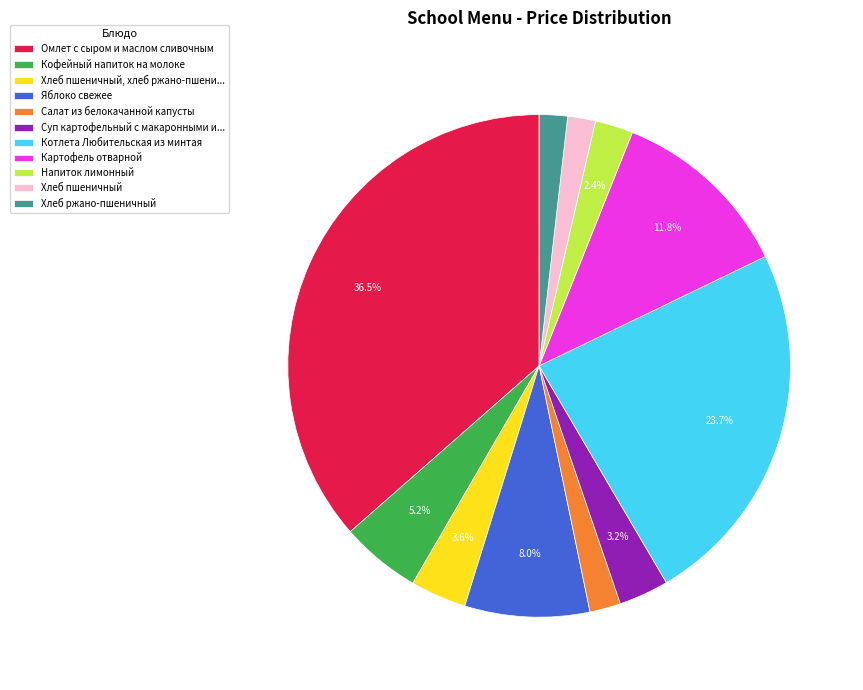

Do Картофель отварной and Кофейный напиток на молоке together represent more than half of the pie?

No